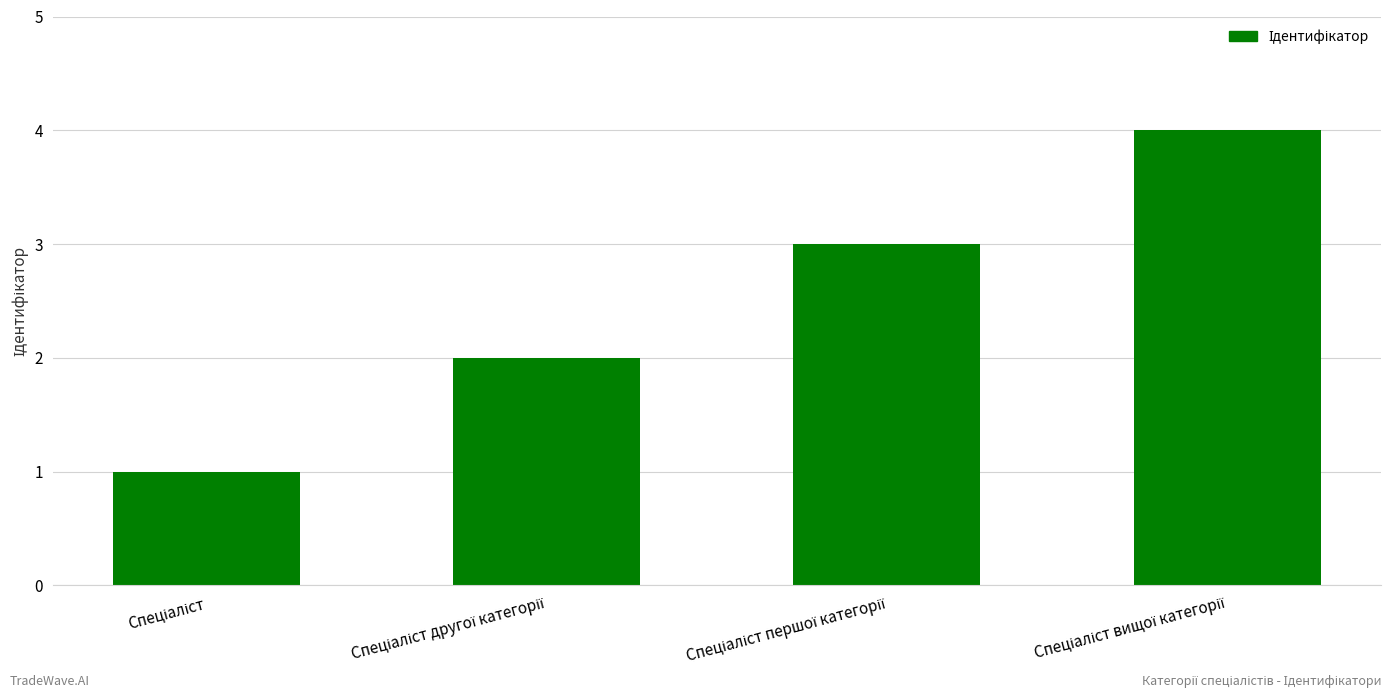

Reading left to right, extract all data points from this chart.

1	2	3	4